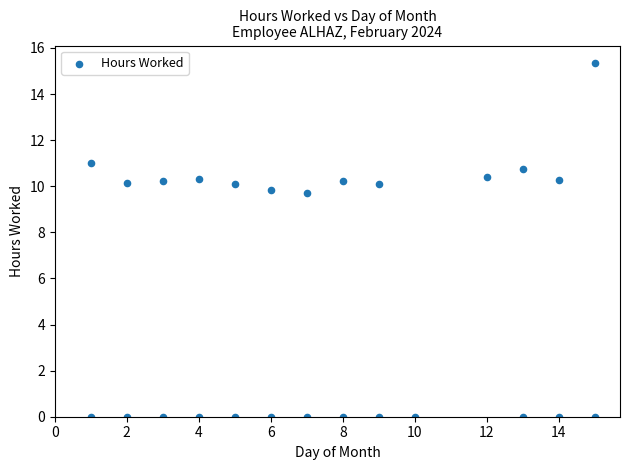

What is the range of Y values (max minus min)?

15.3